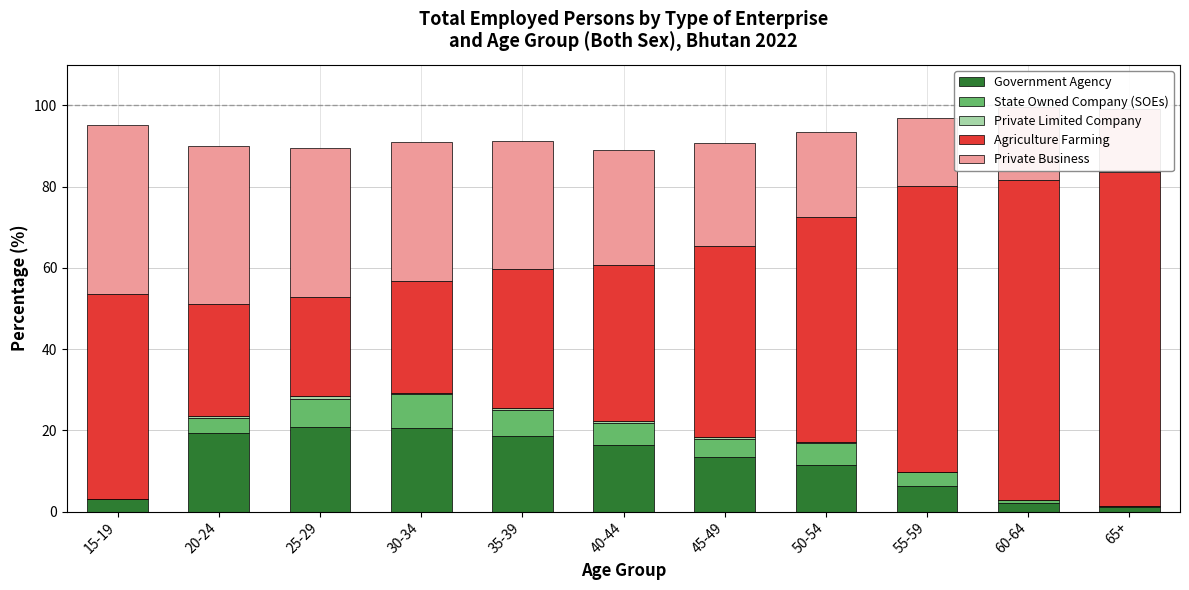

Rank the series at 55-59 from lowest to highest value.

Private Limited Company, State Owned Company (SOEs), Government Agency, Private Business, Agriculture Farming